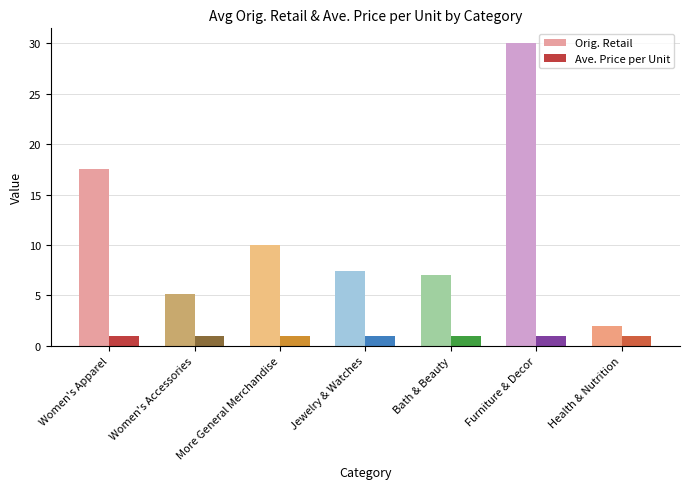

What is the total value across all series at Furniture & Decor?

31.0